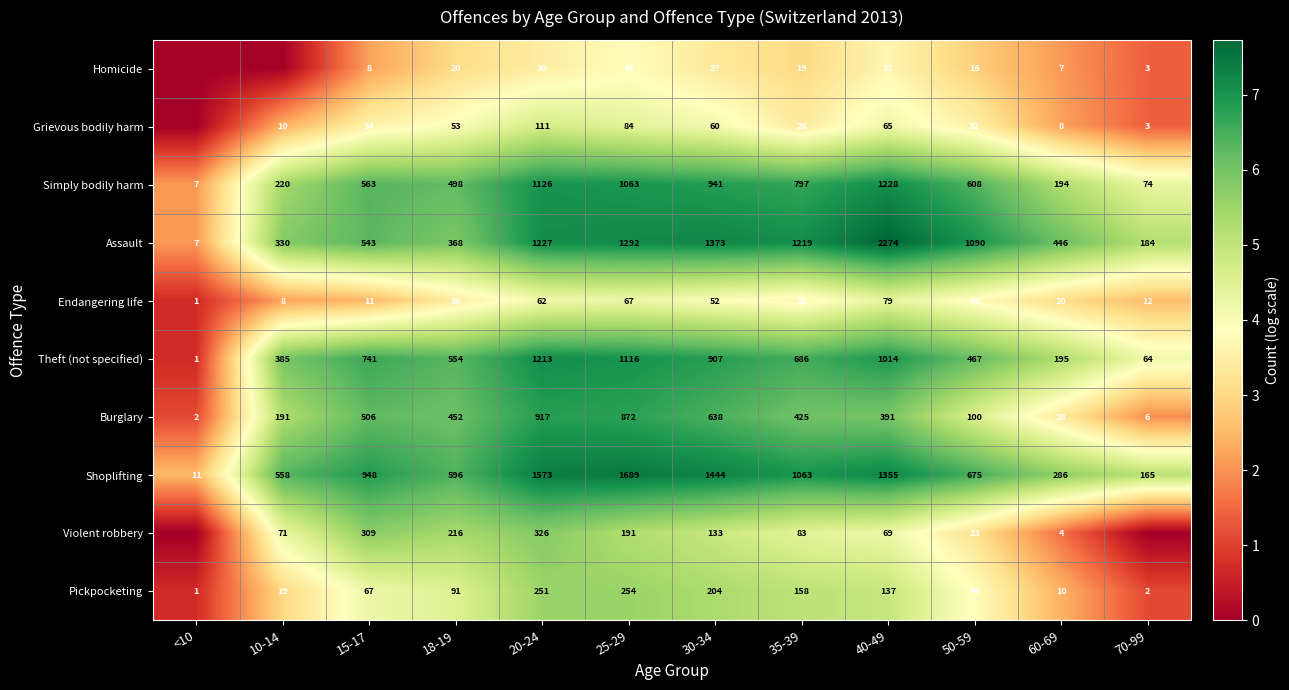

Which category has the lowest value in the Burglary series?

<10